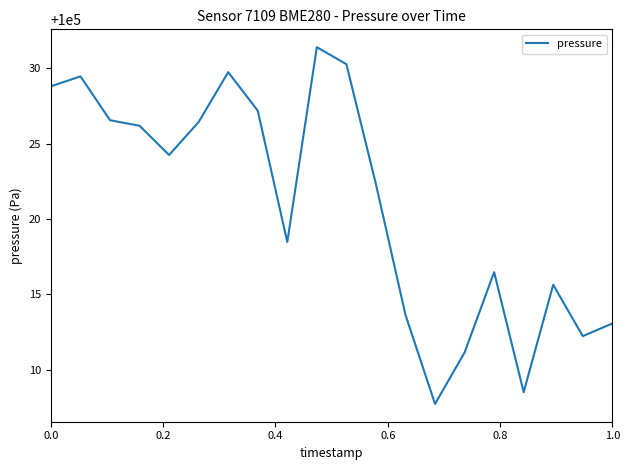

What is the sum of all values?

2000419.5